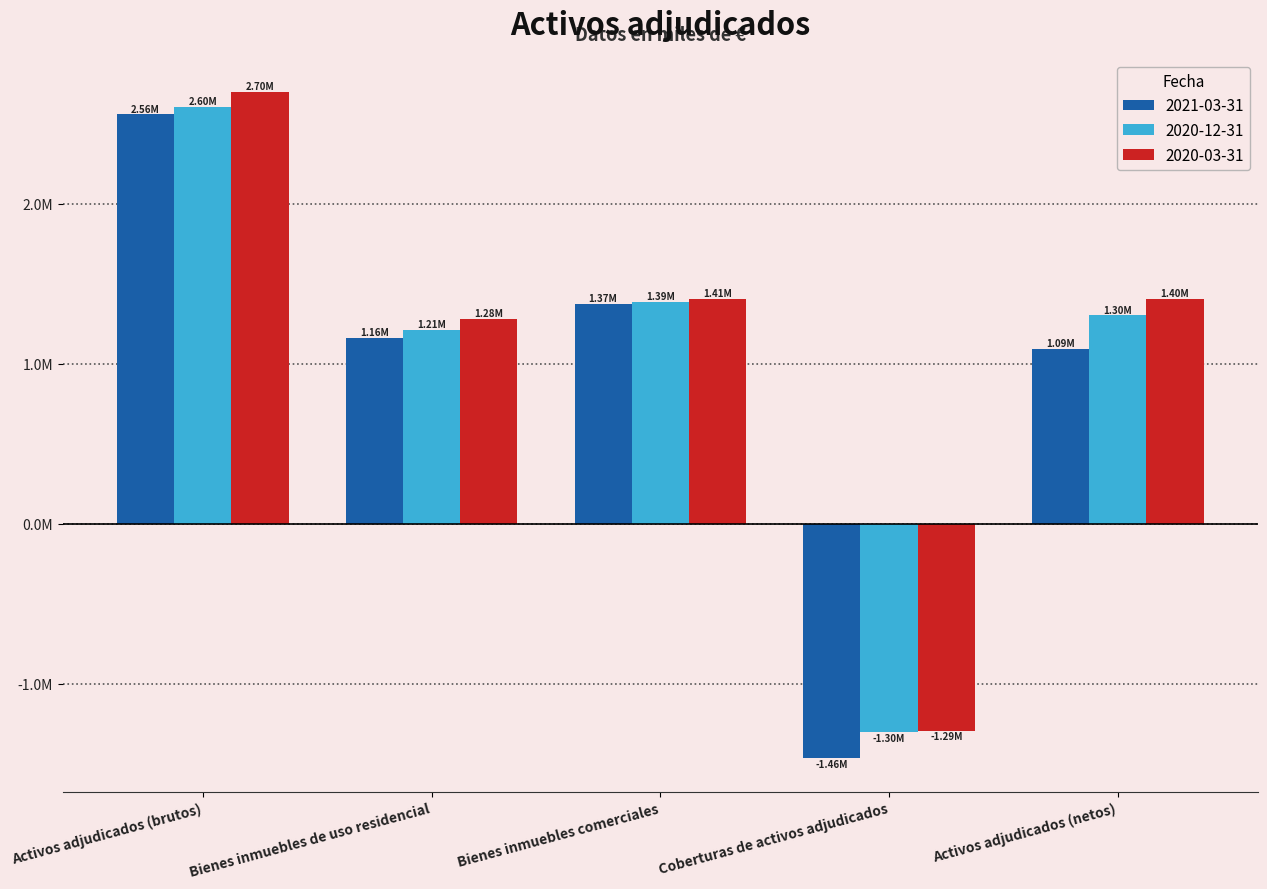

Where is 2021-03-31 nearest to the value 546059?

Activos adjudicados (netos)